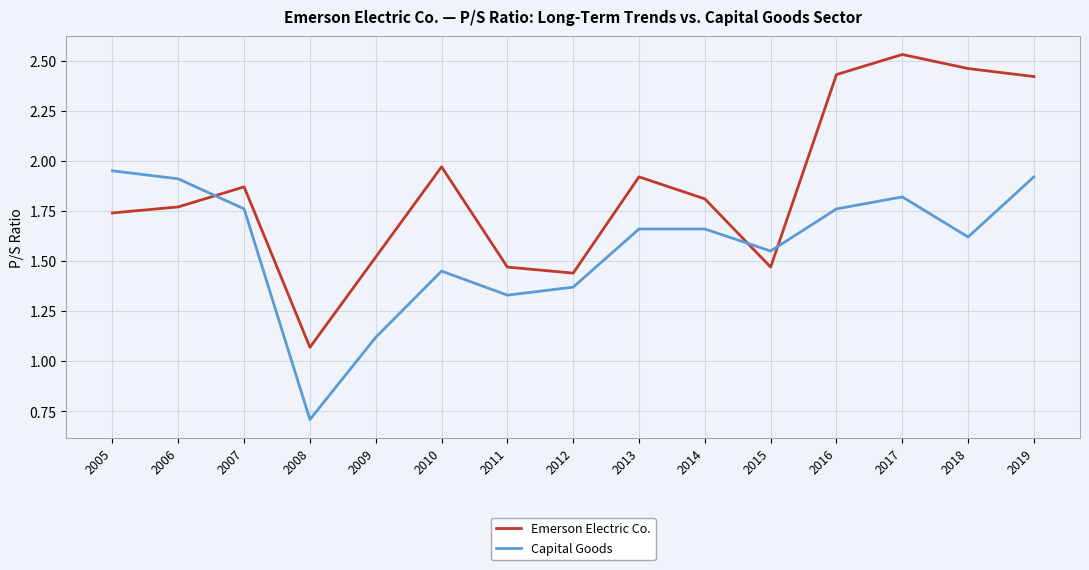

Which category has the highest value across all series?

2017